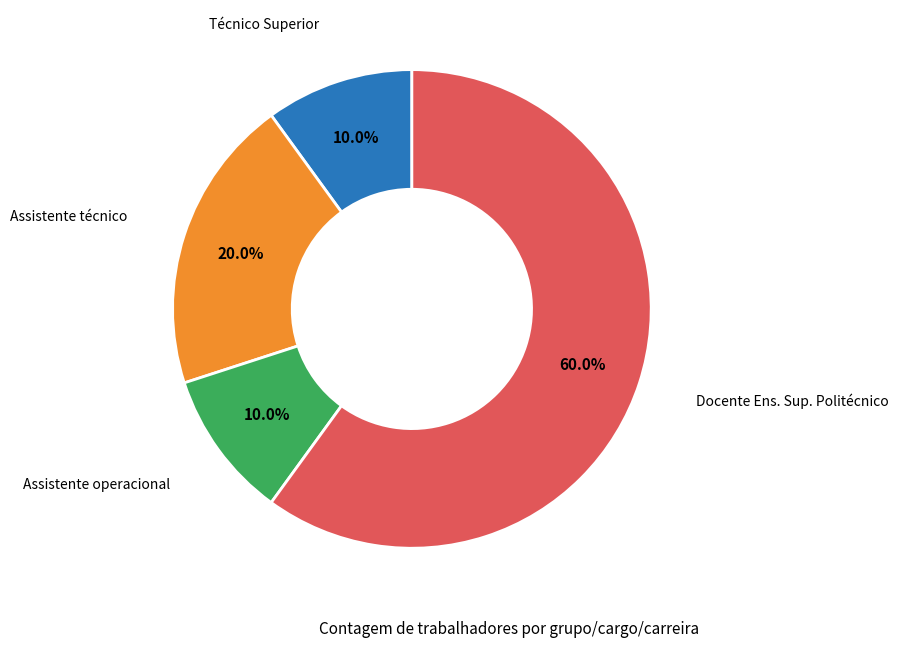

To the nearest percent, what is the difference between the largest and smallest slice percentages?

50%